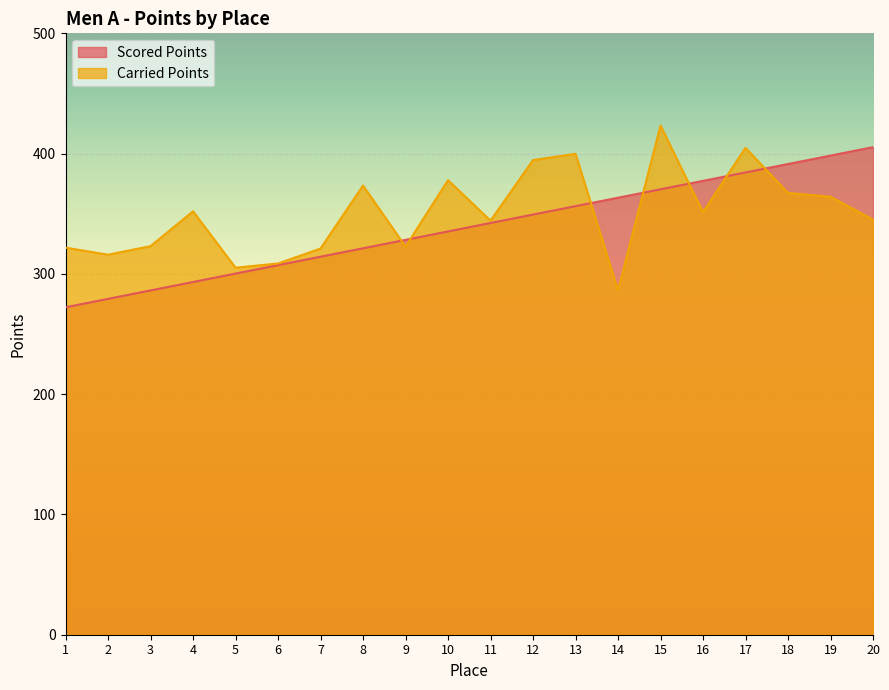

At 2, list the series in order from largest to smallest.

Carried Points, Scored Points